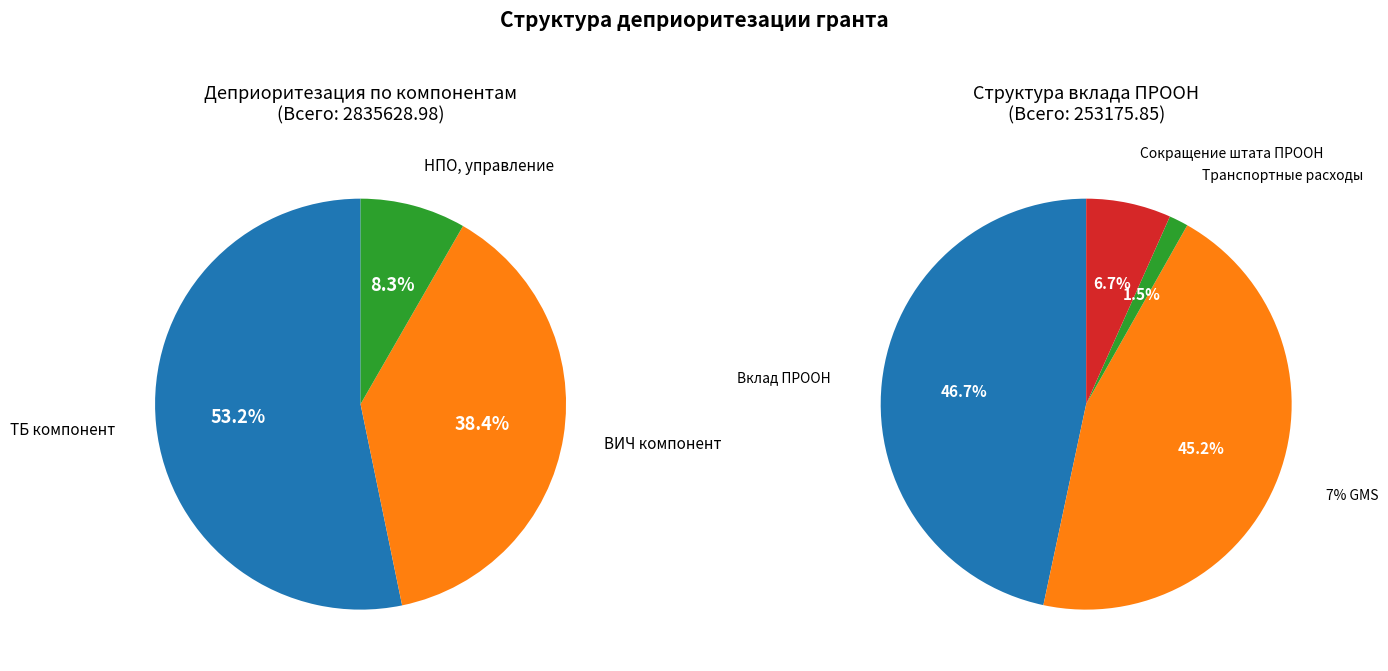

To the nearest percent, what is the difference between the largest and smallest slice percentages?

45%